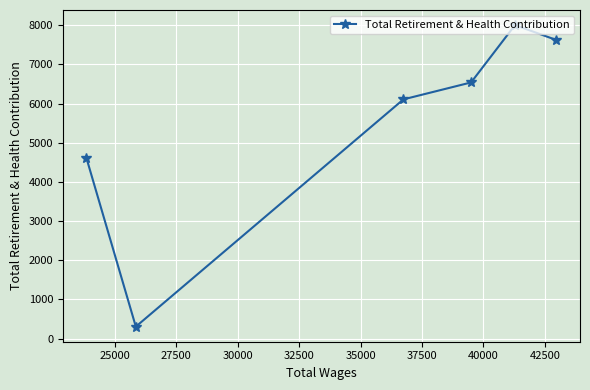

What is the sum of all values?

33183